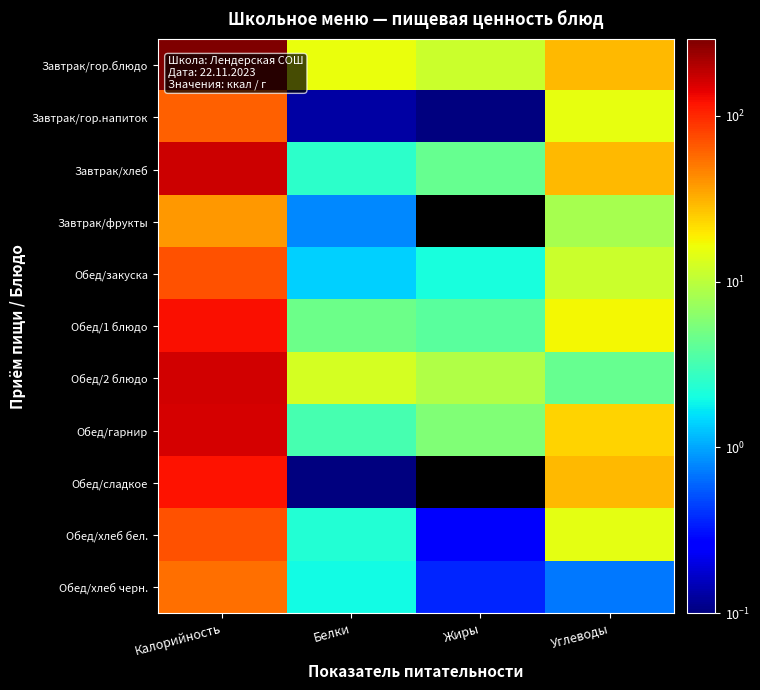

At which category does the chart reach its peak across all series?

Калорийность